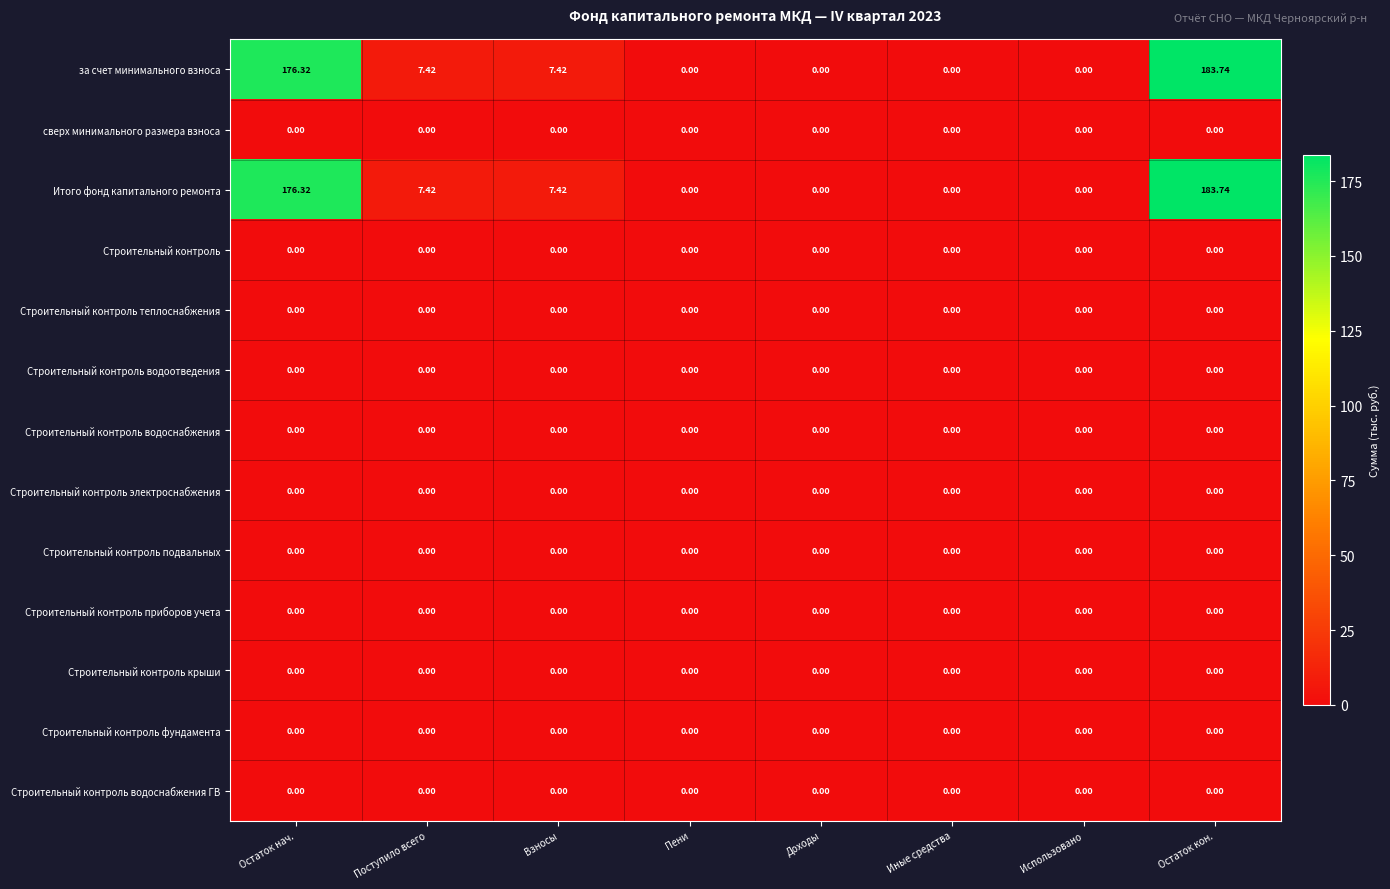

At which category is the sum across all series the highest?

Остаток кон.